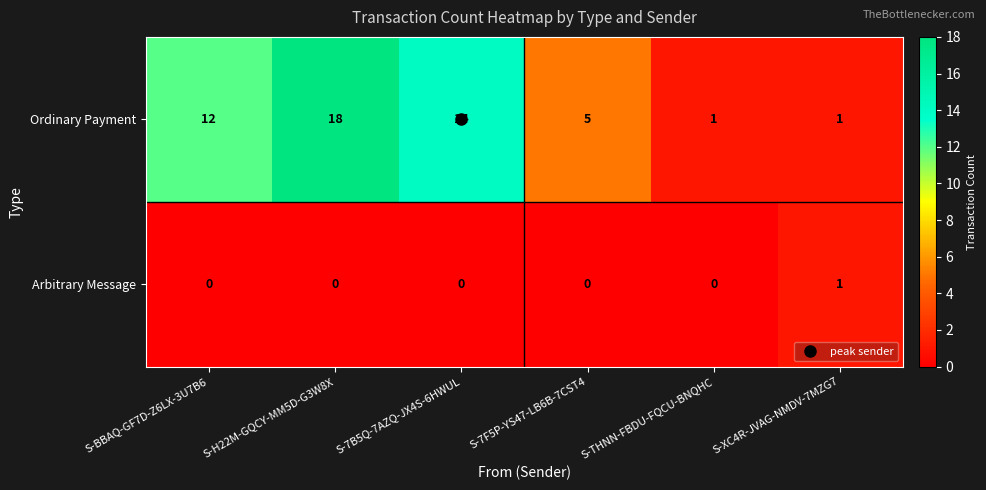

What is the total value across all series at S-XC4R-JVAG-NMDV-7MZG7?

2